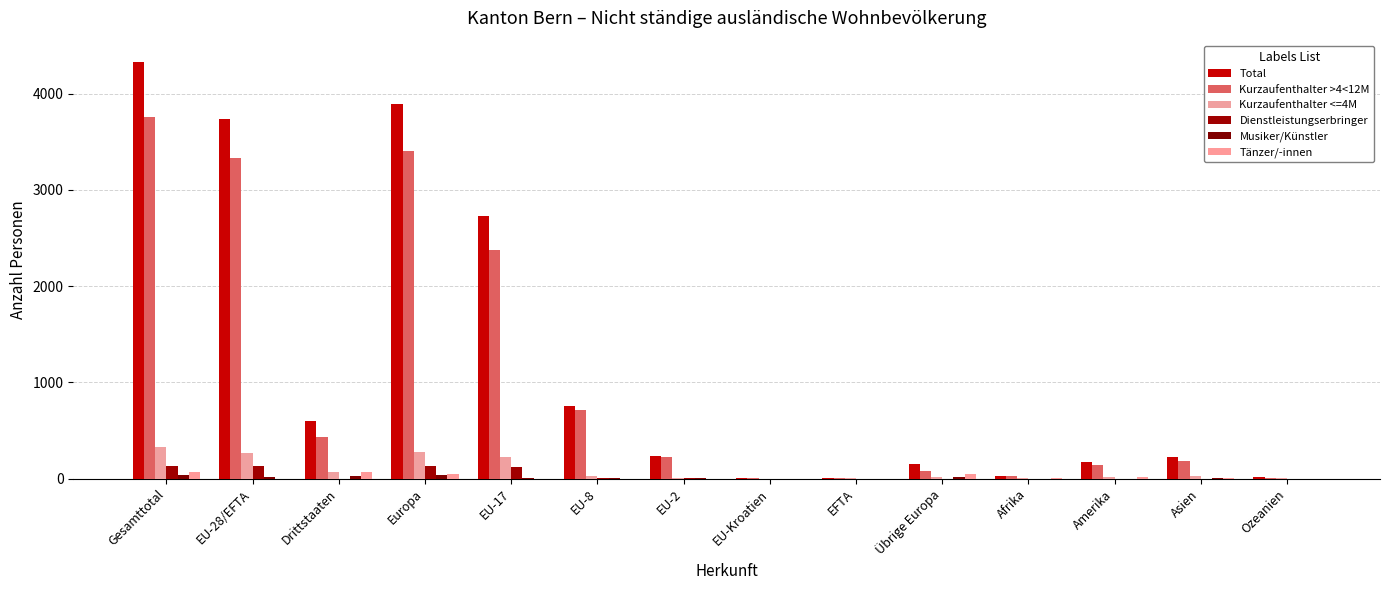

Are the bars horizontal?

No